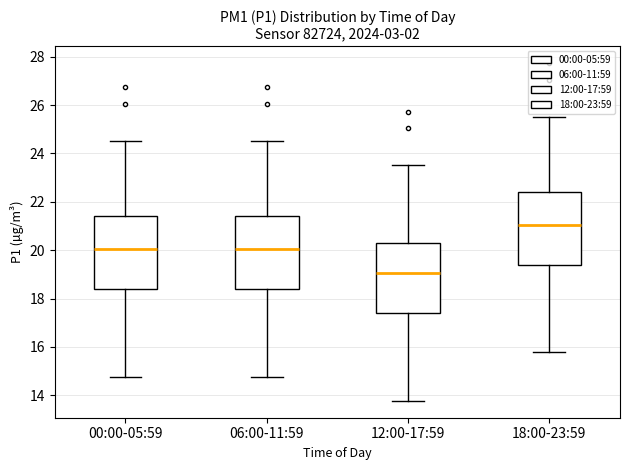

Which box's median line is the highest?

18:00-23:59